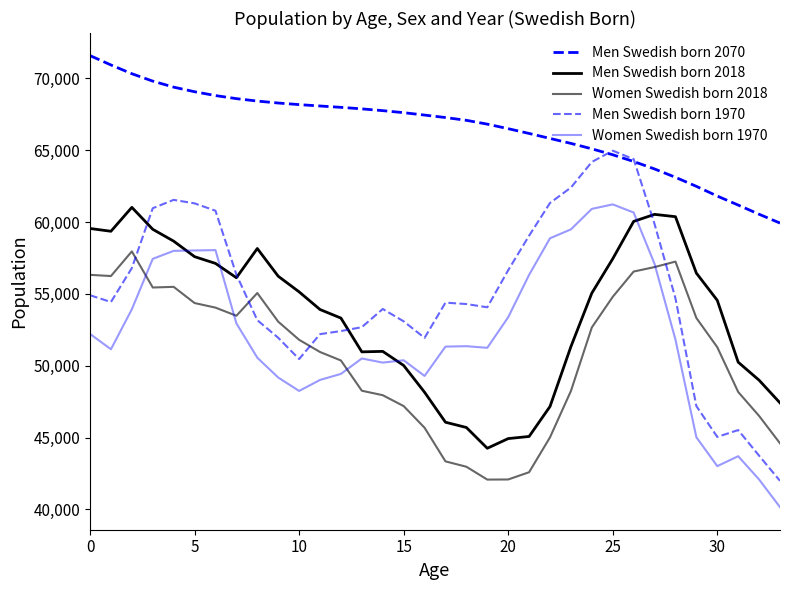

How many lines are shown in the chart?

5